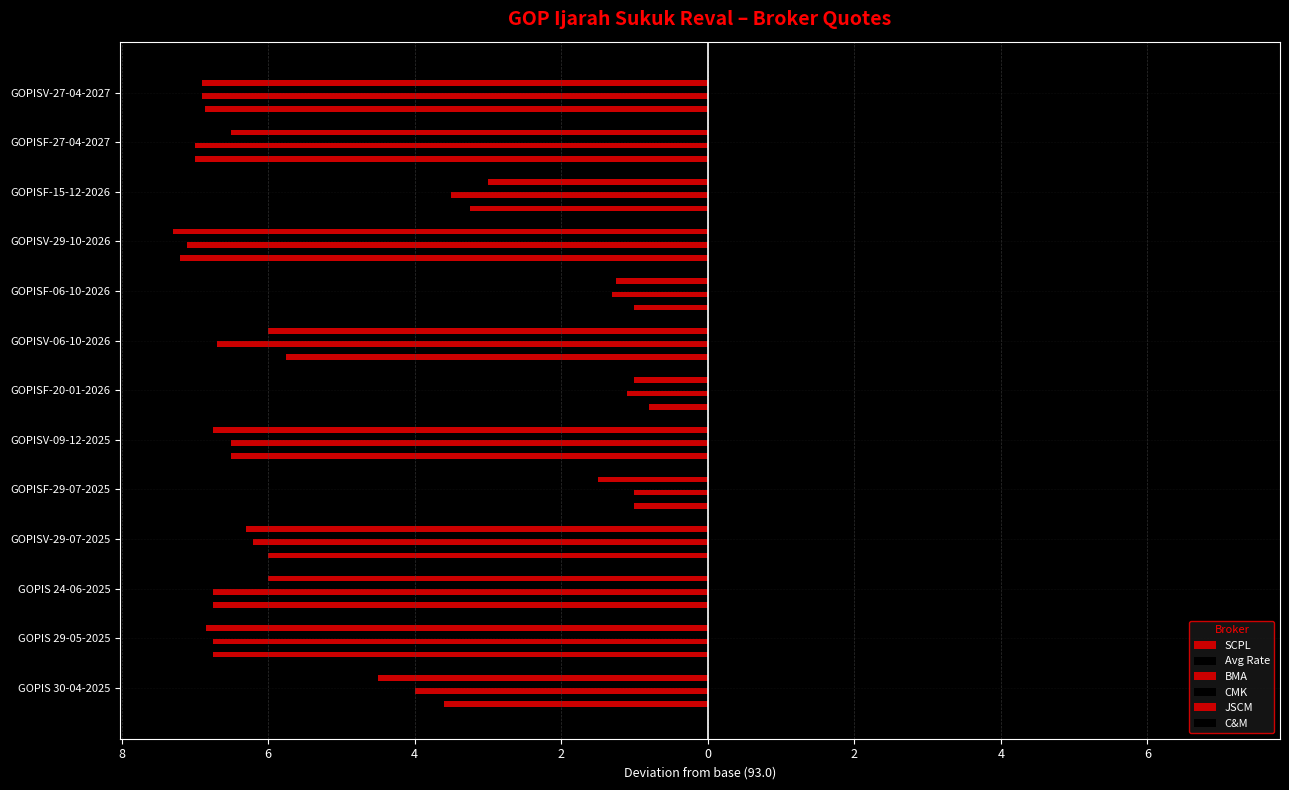

What is the sum of all BMA values?

-64.8